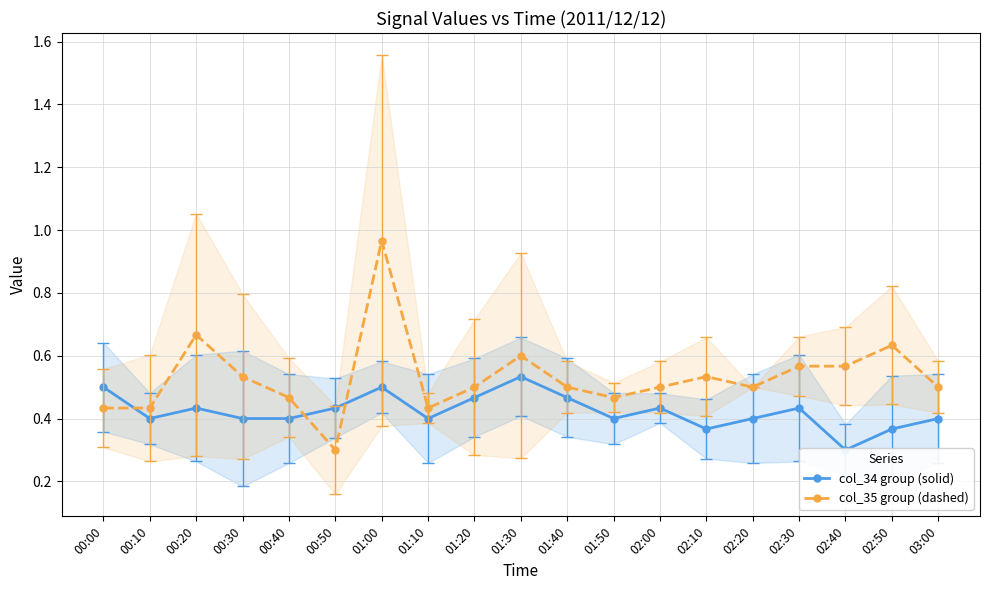

At which category does col_35 group (dashed) reach its first local valley?

00:50